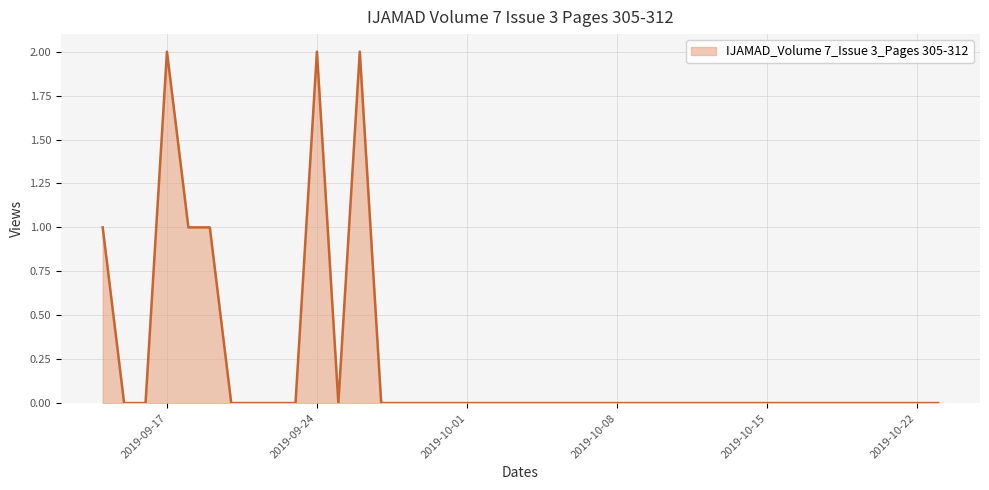

What is the maximum value shown in the chart?

2